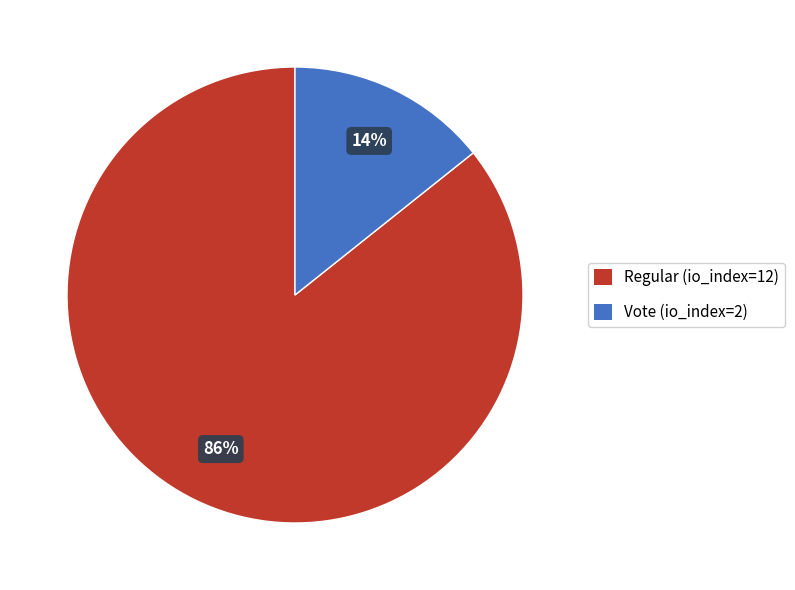

Which category has the biggest portion of the pie?

Regular (io_index=12)